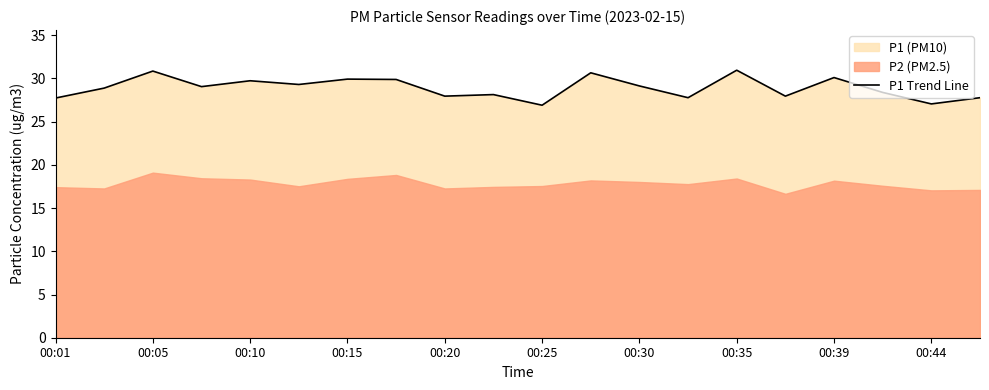

What is the lowest value of the P1 Trend Line series?

26.9